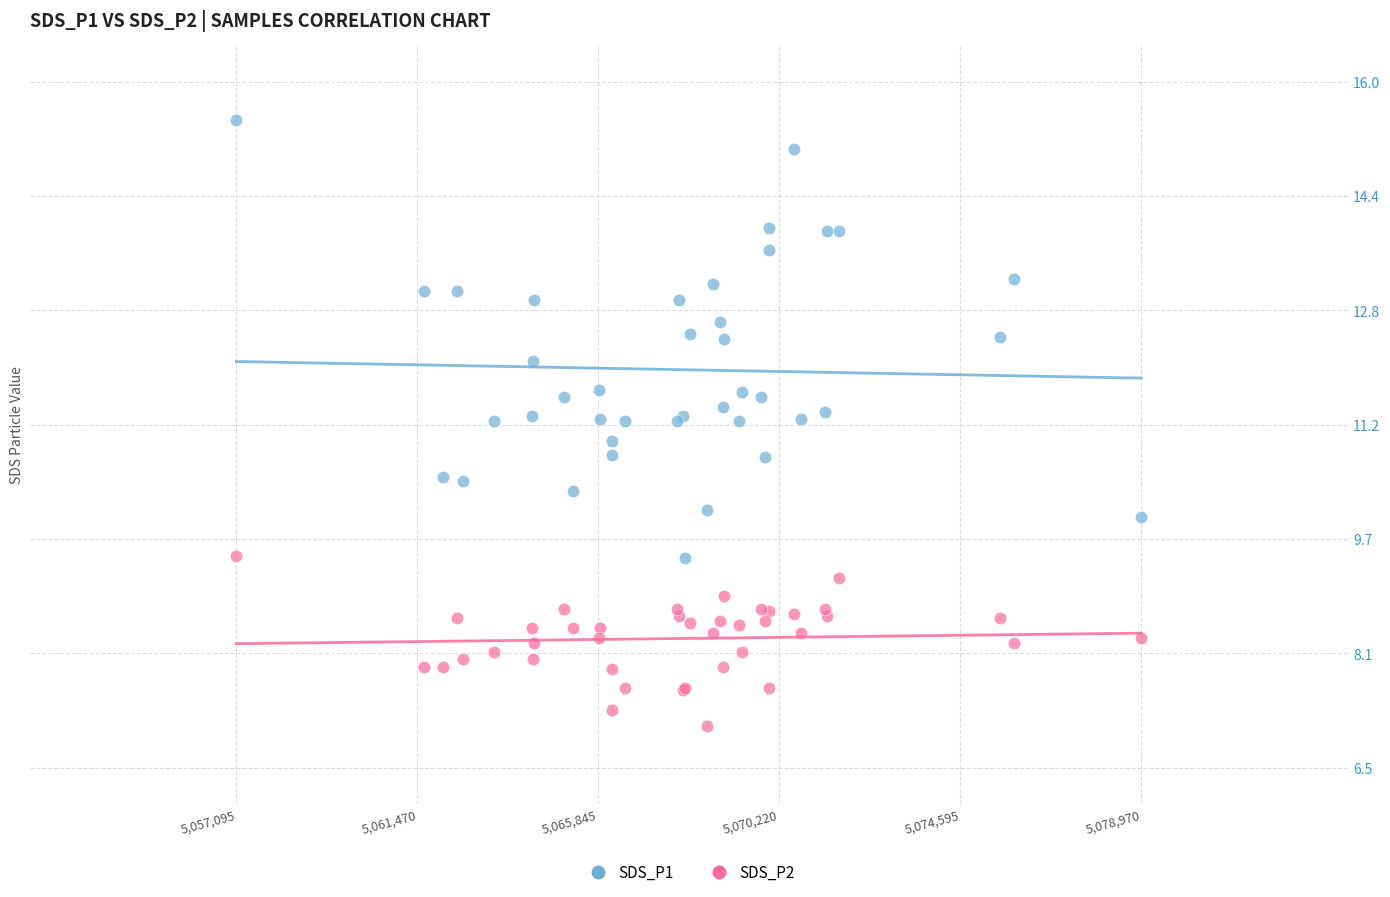

What are all the series names shown in the legend?

SDS_P1, SDS_P2